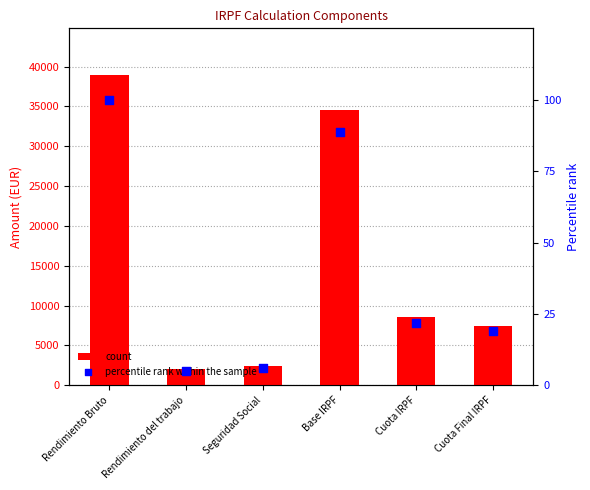

What are all the series names shown in the legend?

count, percentile rank within the sample